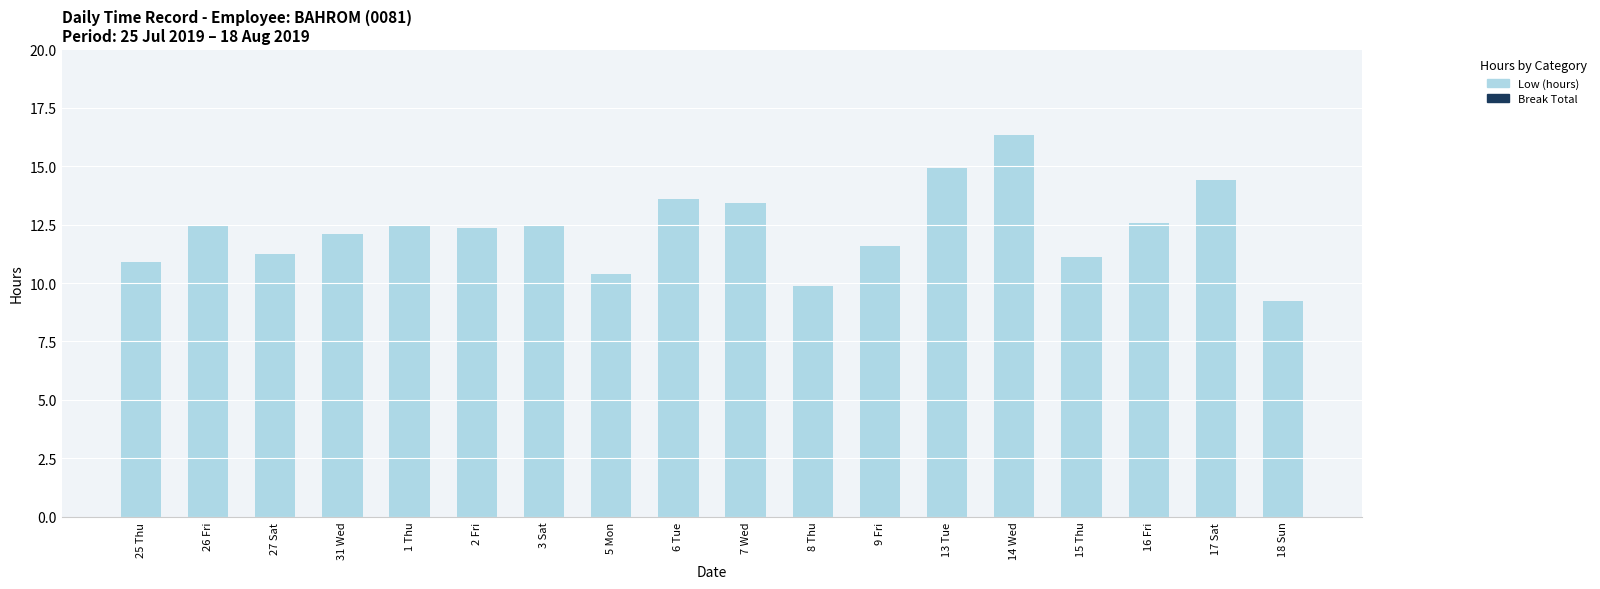

What is the label of the 9th bar from the right?

7 Wed